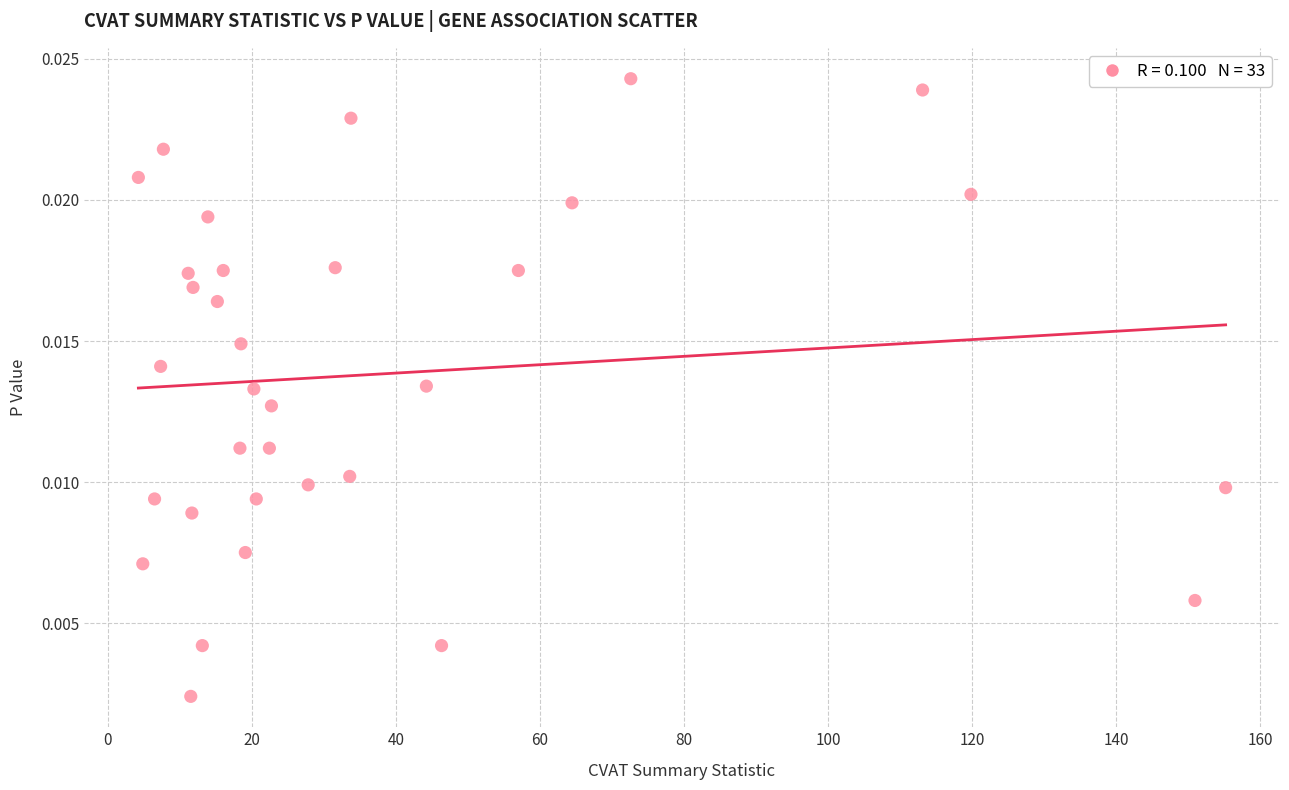

What is the range of X values (max minus min)?

150.9